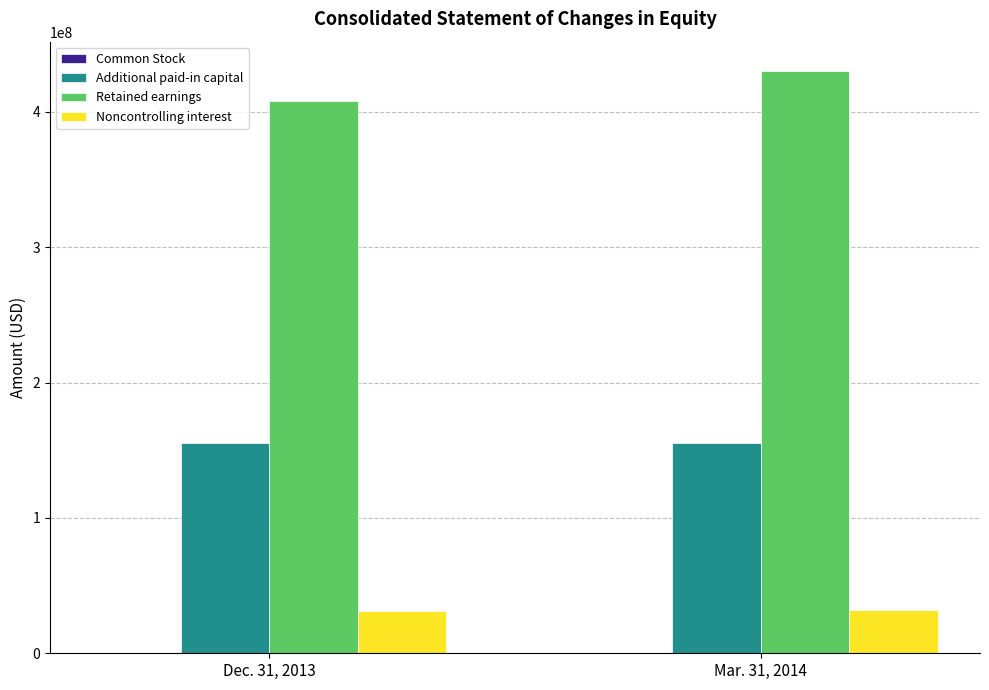

How many groups of bars are there?

2